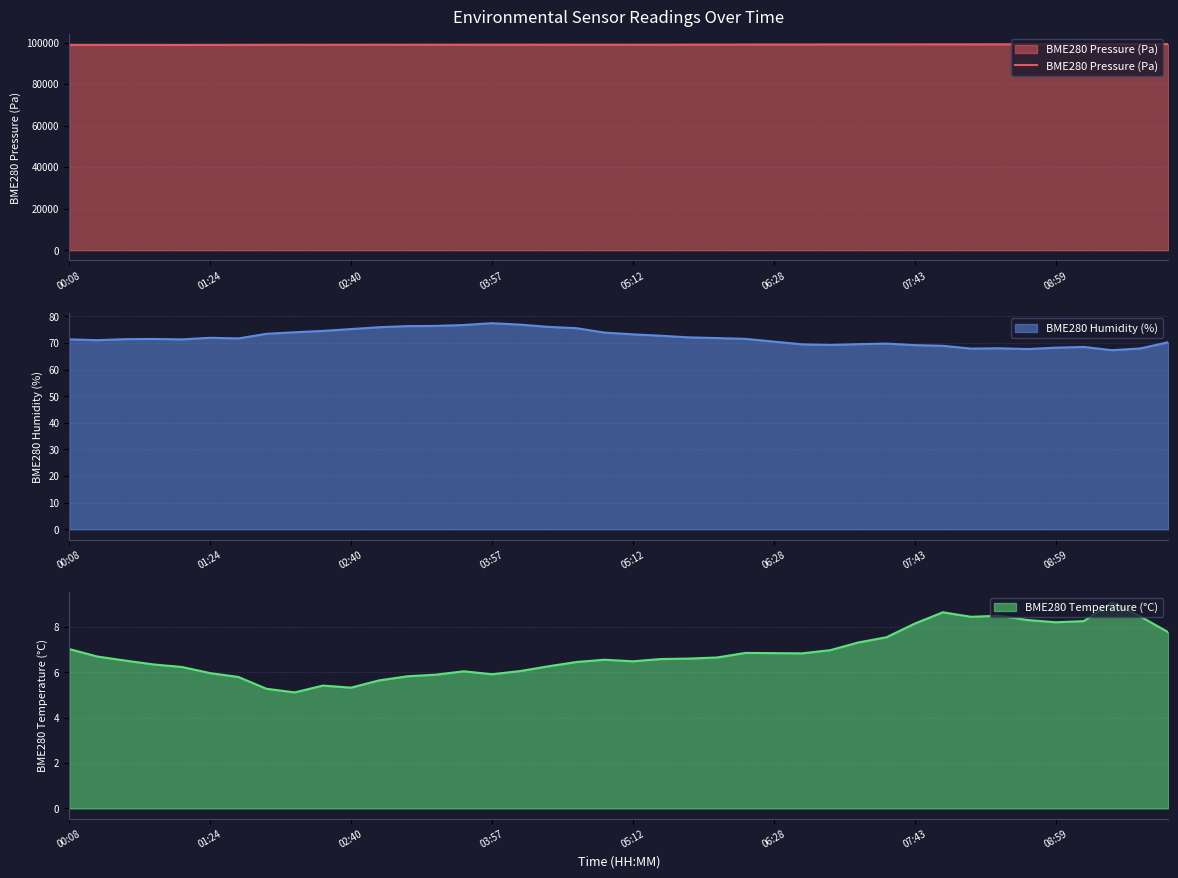

What is the minimum value for BME280 Pressure (Pa)?

98868.0